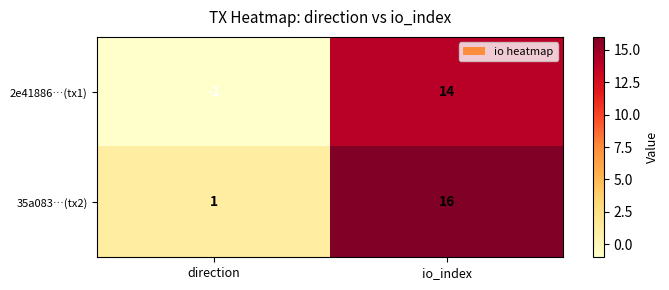

At which category is the sum across all series the highest?

io_index